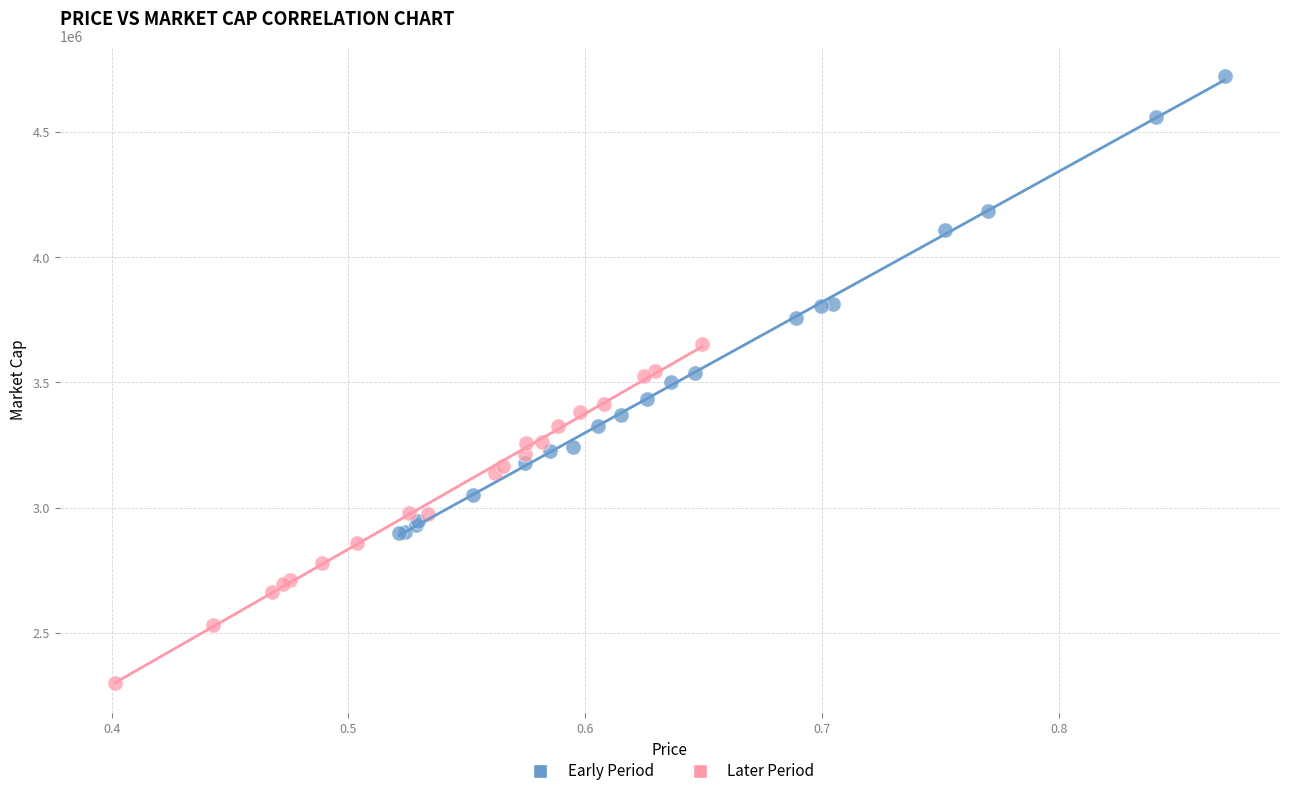

Which series has the widest spread of Y values?

Early Period